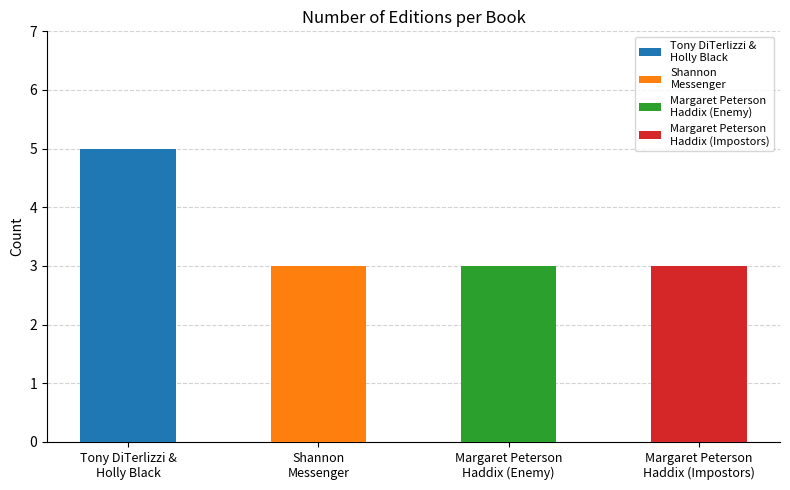

Which category has the lowest value across all series?

Shannon
Messenger